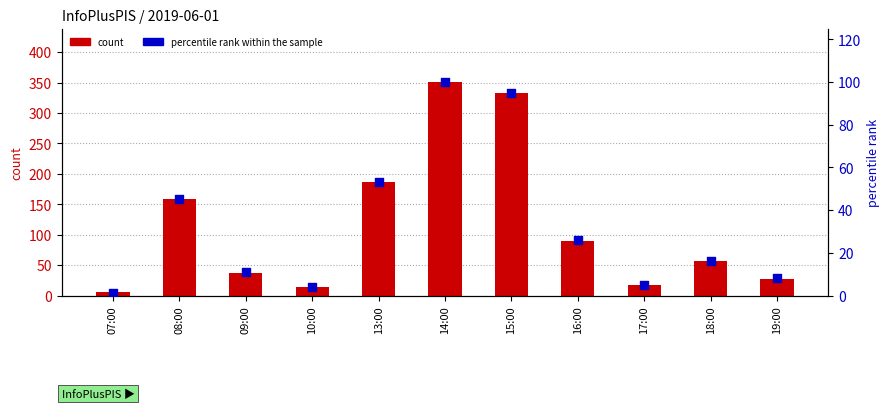

Which series has the largest total across all categories?

count